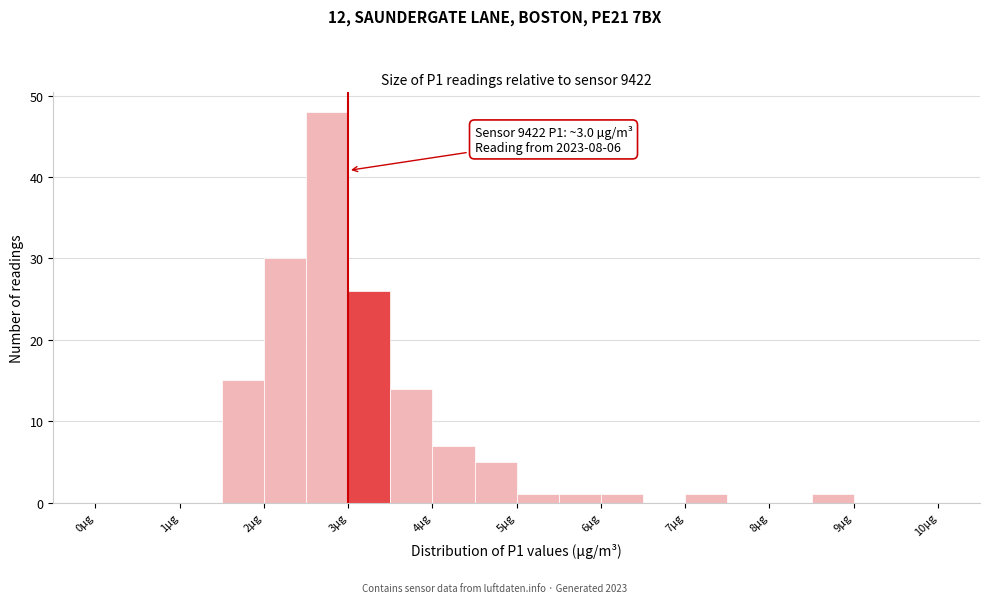

Over which range of the x-axis is the bar tallest?

2.5 to 3.0